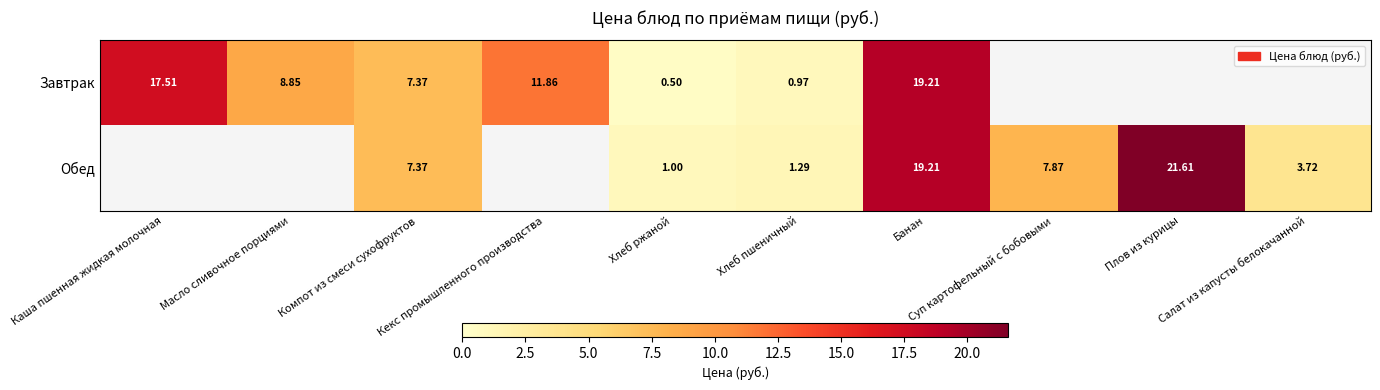

Which label corresponds to the largest value in the chart?

Плов из курицы